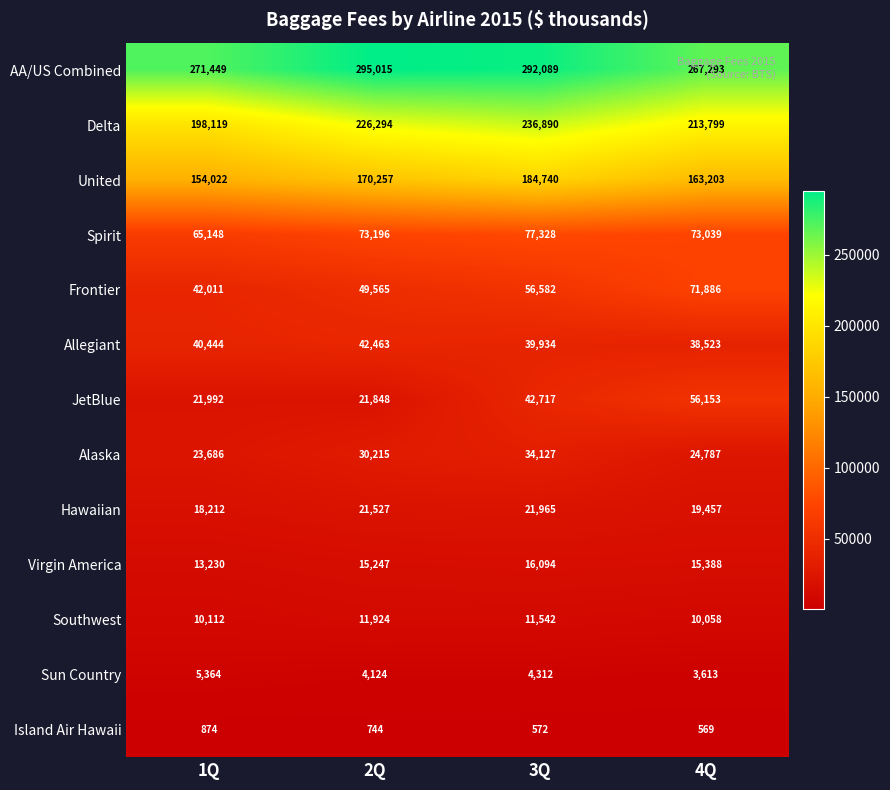

Between 1Q and 2Q, which series saw the biggest shift?

Delta